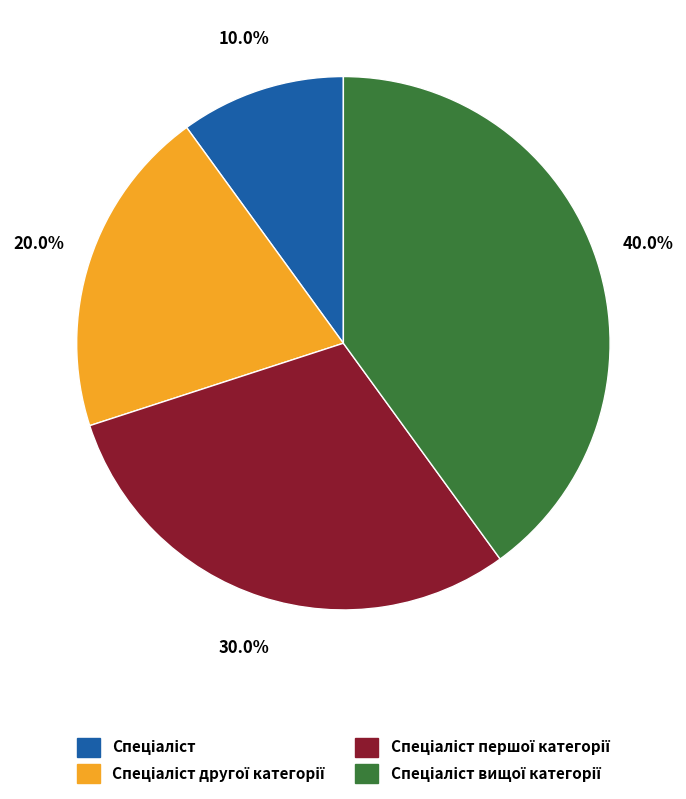

Is there any slice that represents more than half of the pie?

No